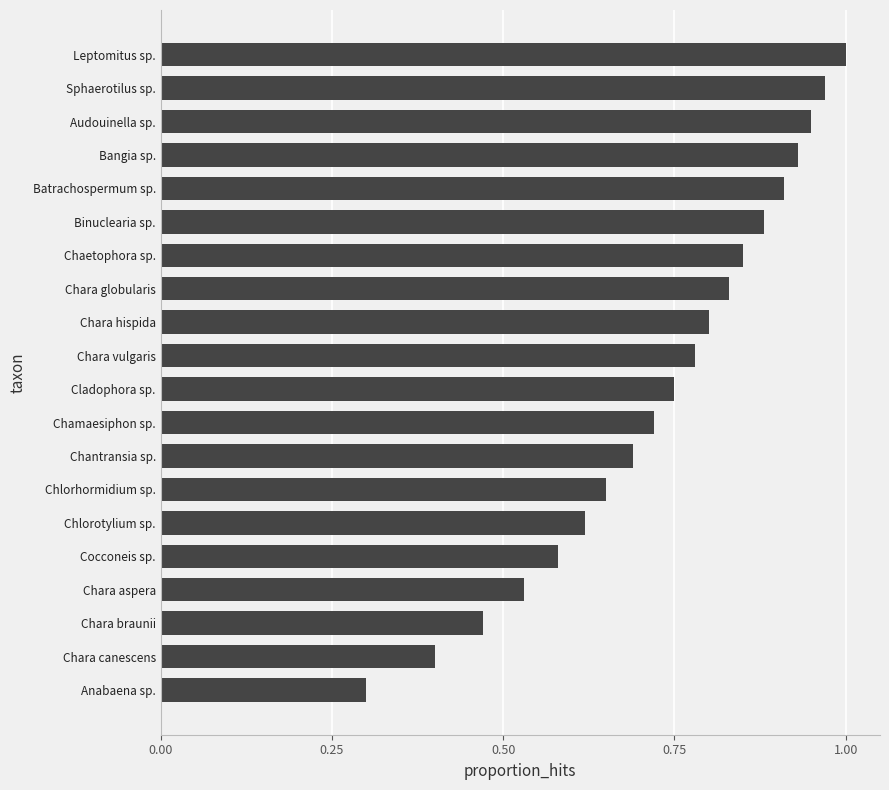

What is the sum of the values at Cladophora sp. and Chamaesiphon sp.?

1.5